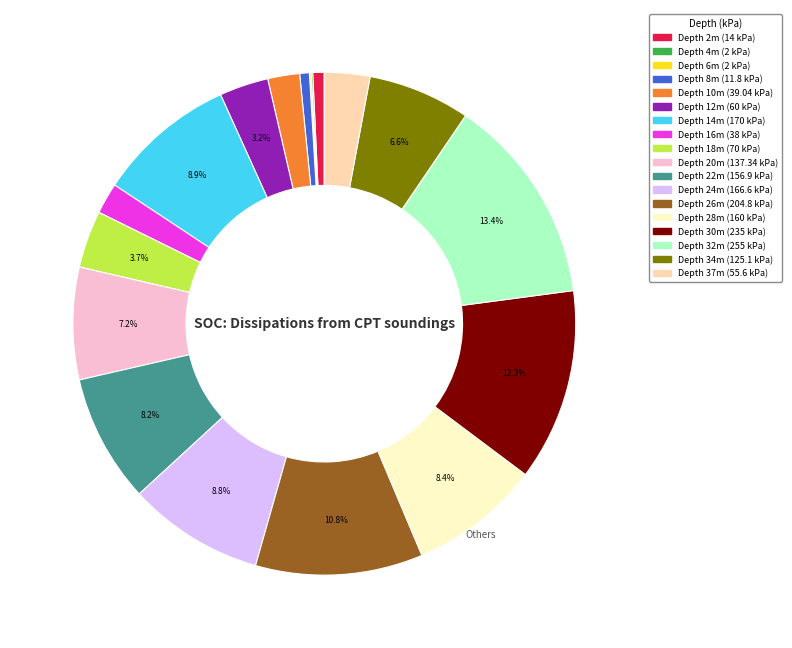

Is there any slice that represents more than half of the pie?

No